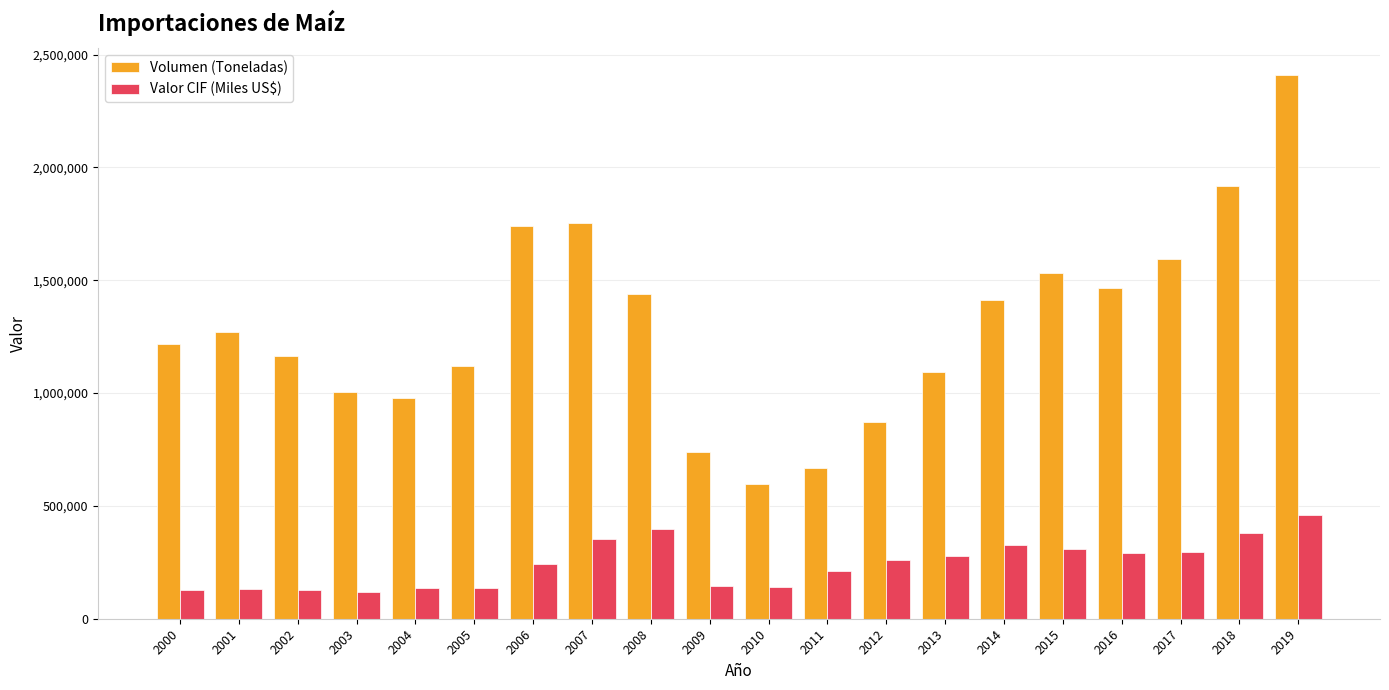

The value of Valor CIF (Miles US$) at 2004 is 241640.0. True or false?

False